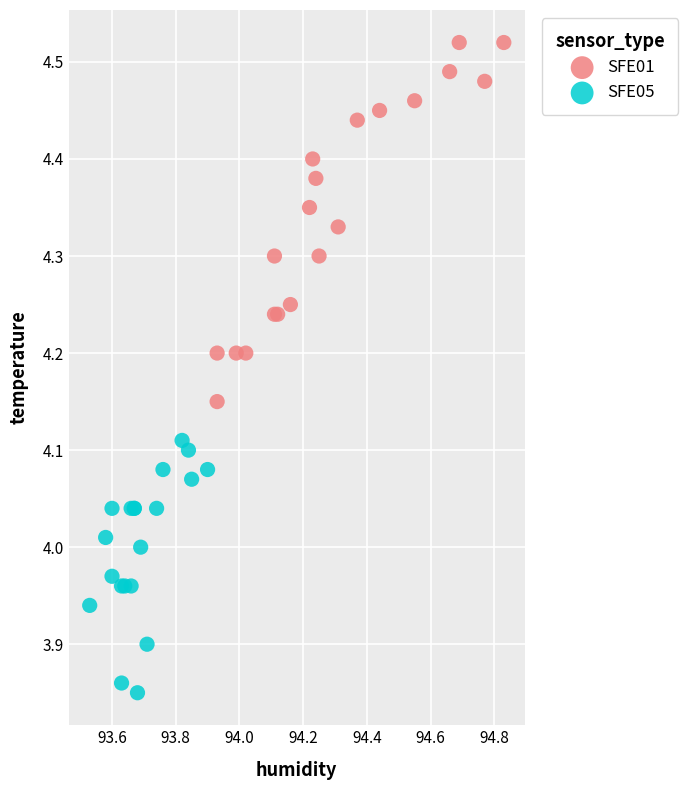

Which series has the largest Y range (max minus min)?

SFE01